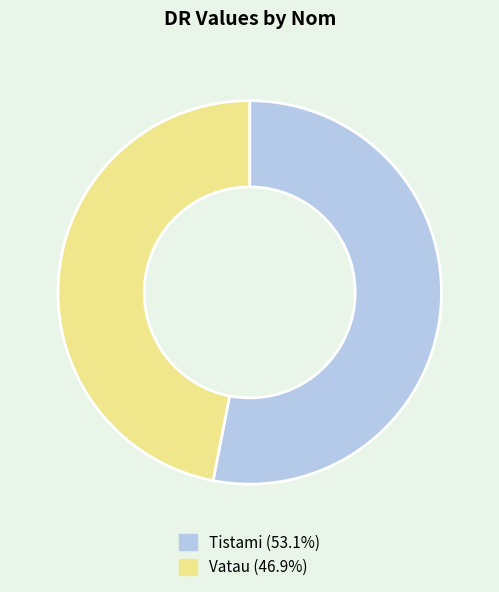

Is the sum of Tistami (53.1%) and Vatau (46.9%) greater than half?

Yes